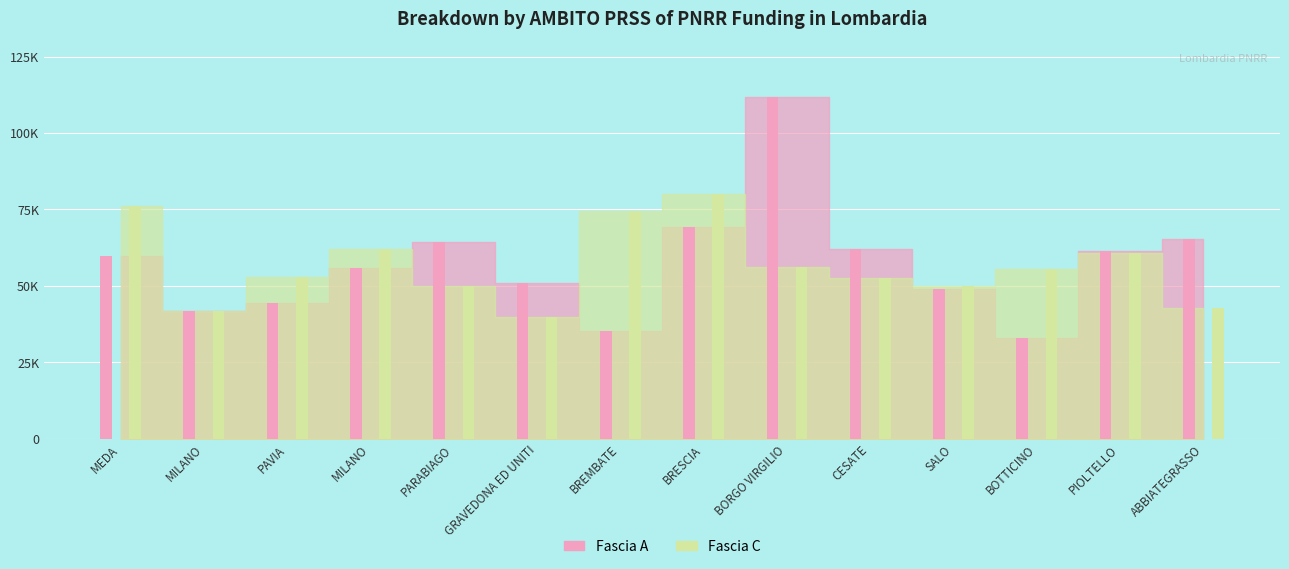

Which series has the largest range (max minus min)?

Fascia A